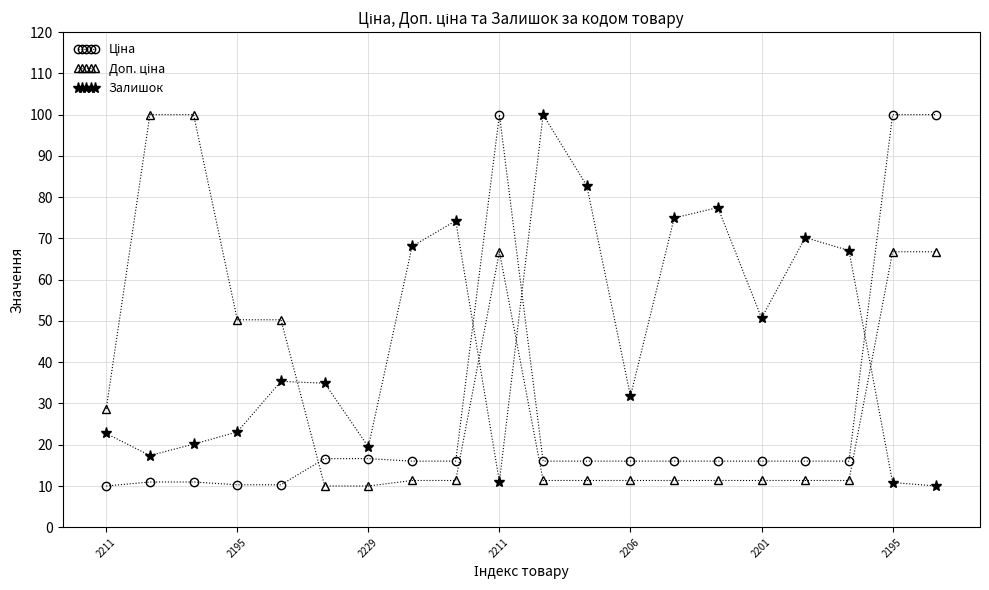

What is the maximum value for Залишок?

100.0